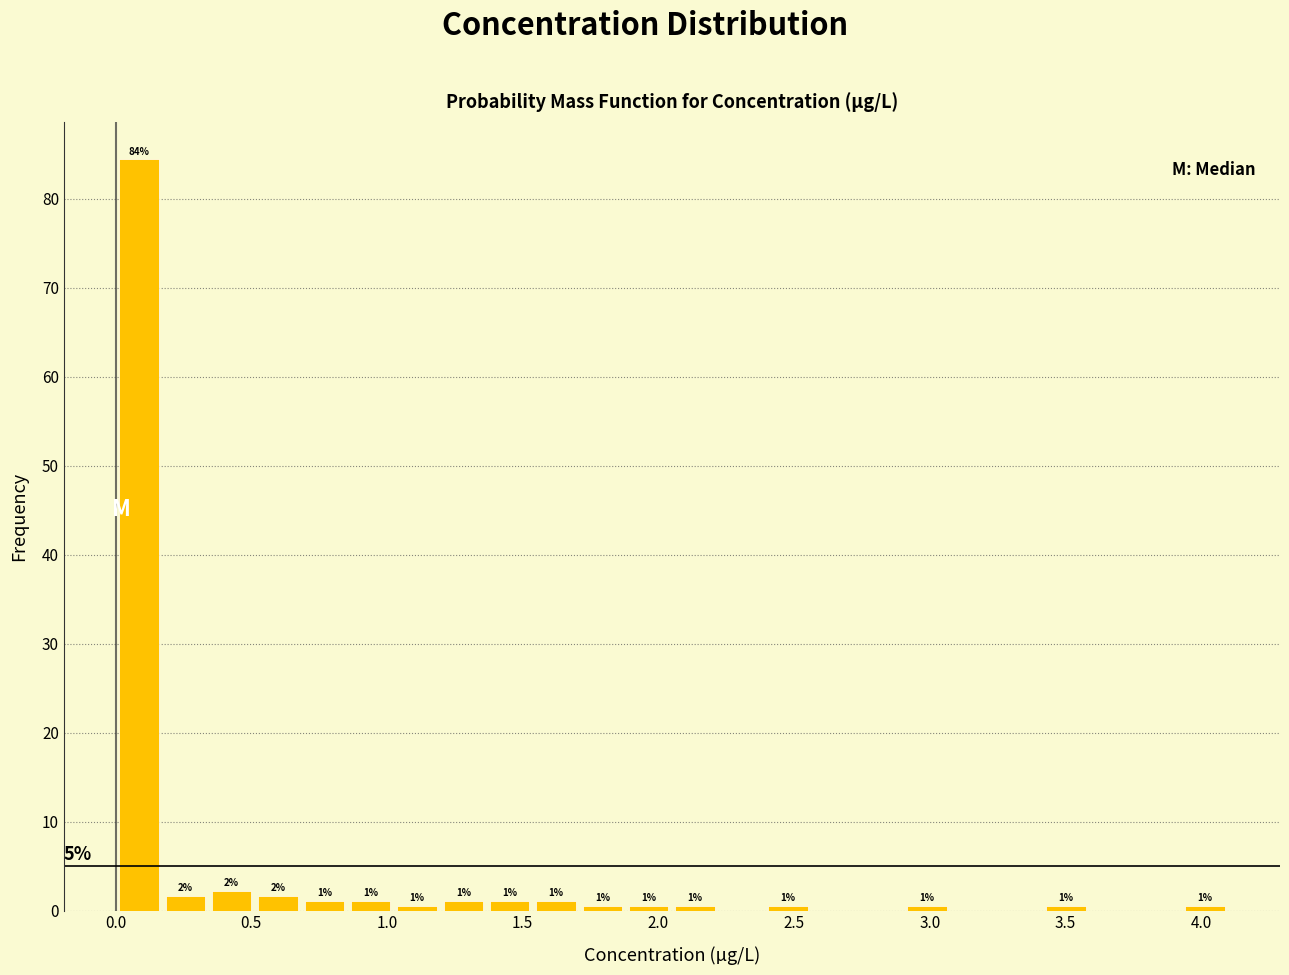

Read against the x-axis, roughly where is the centre of the tallest bar?

0.10